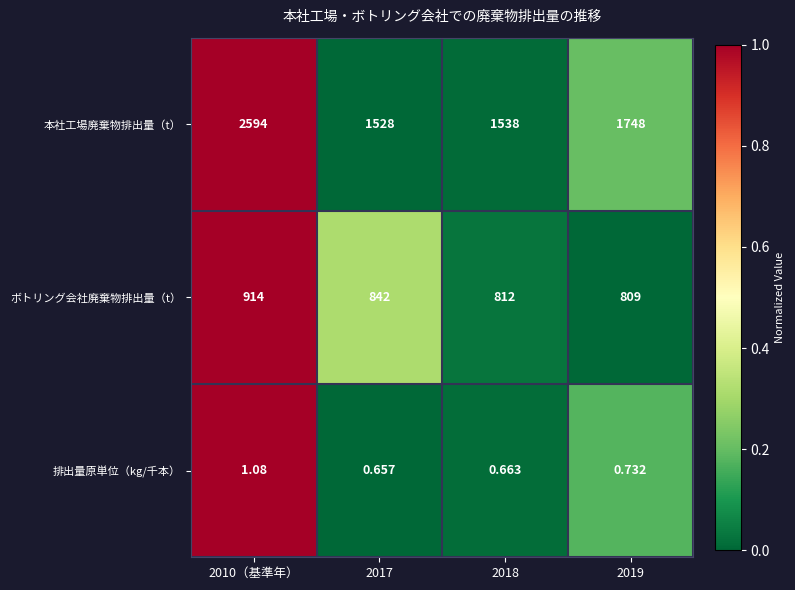

Which series has the largest range (max minus min)?

本社工場廃棄物排出量（t）